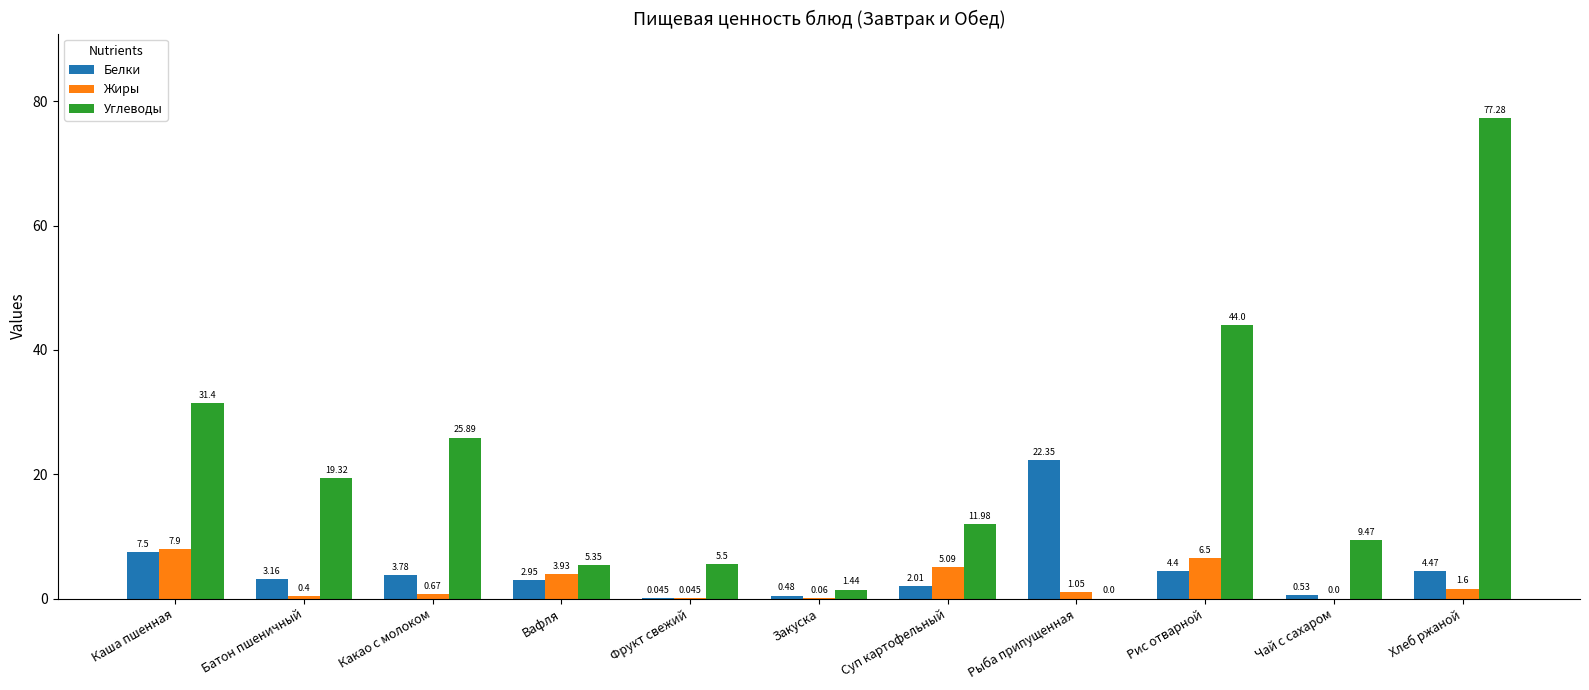

At which category is the sum across all series the highest?

Хлеб ржаной